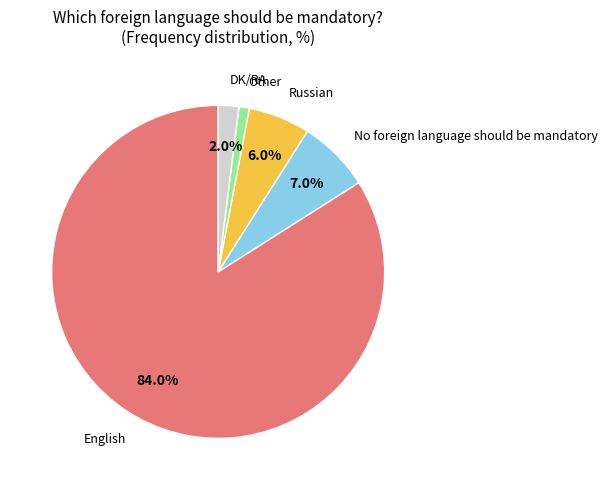

Rank the categories by value from highest to lowest.

English, No foreign language should be mandatory, Russian, DK/RA, Other